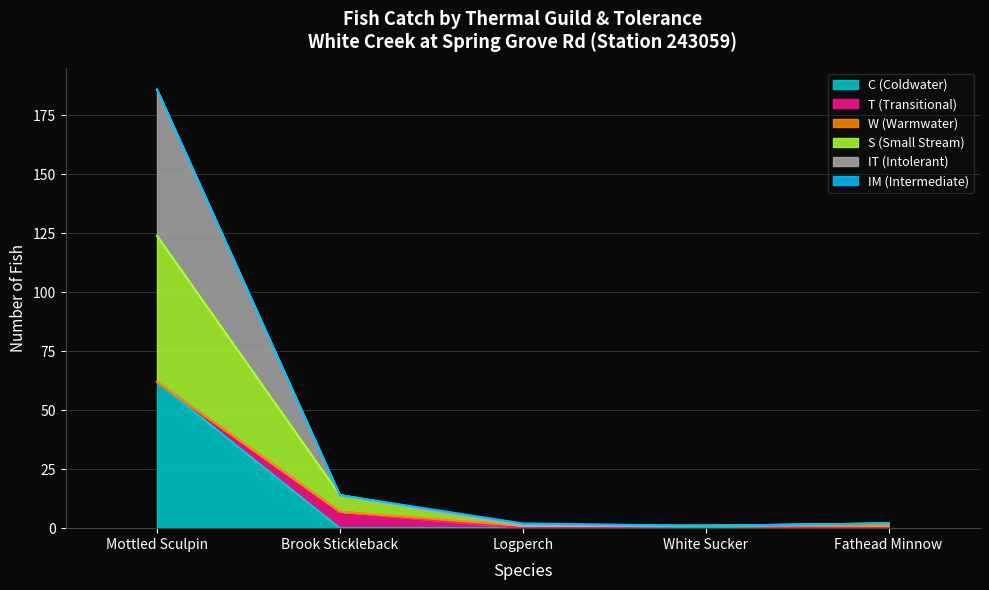

Which series has the largest range (max minus min)?

IT (Intolerant)